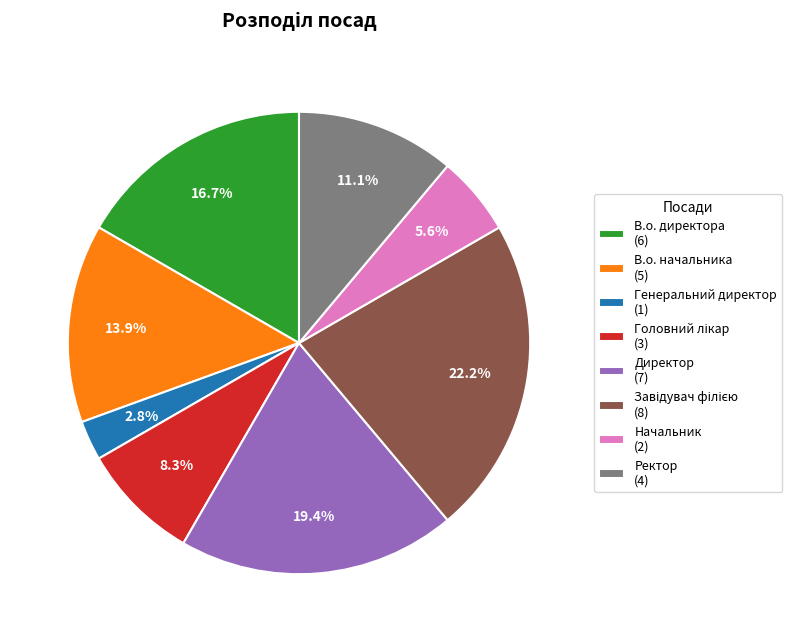

How many slices are in this pie chart?

8